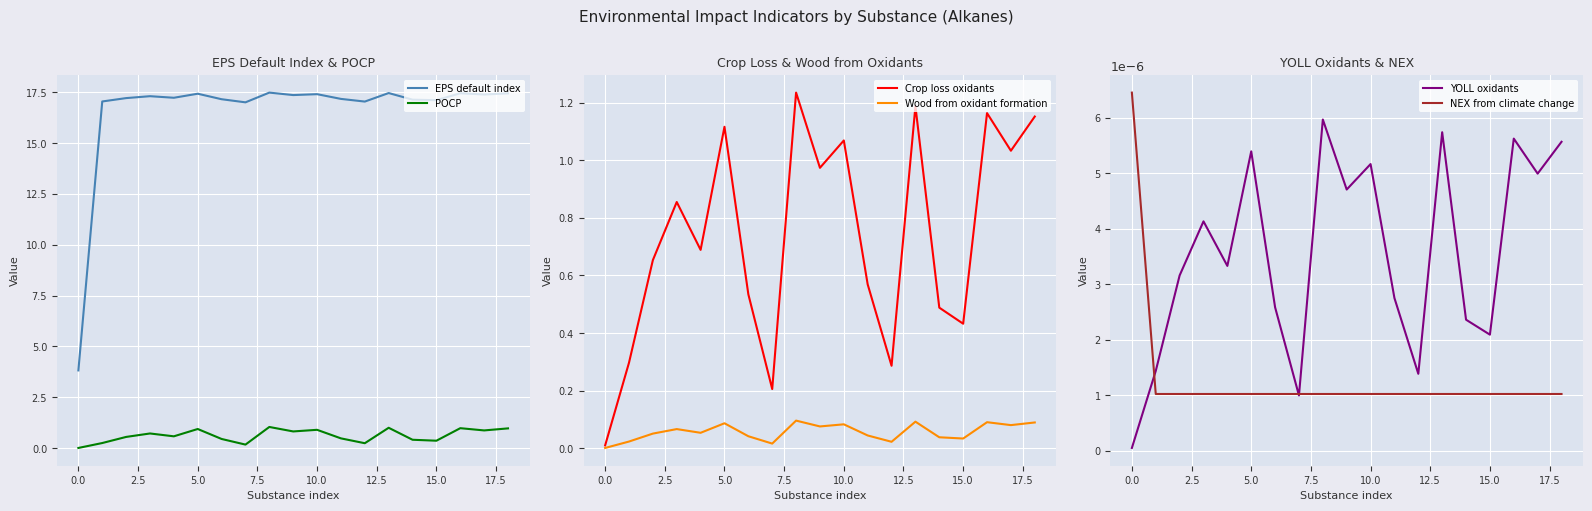

At how many categories does at least one series exceed 1?

19